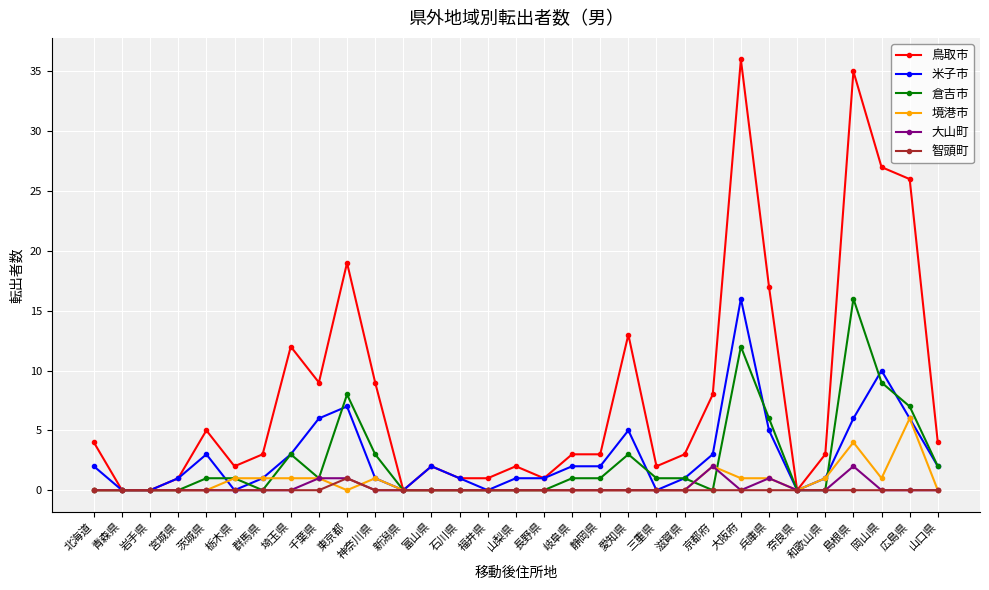

Which series changed the most between 東京都 and 広島県?

鳥取市